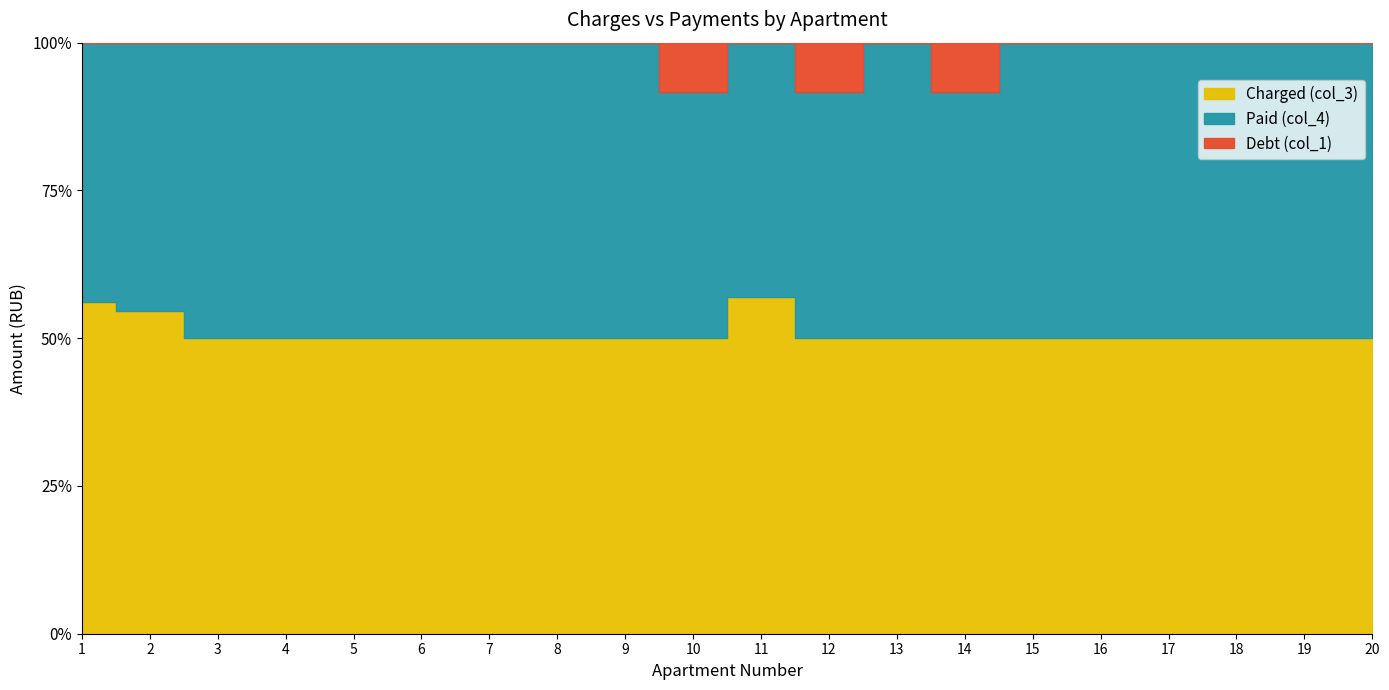

How many values in the Paid (col_4) series exceed 3394?

10